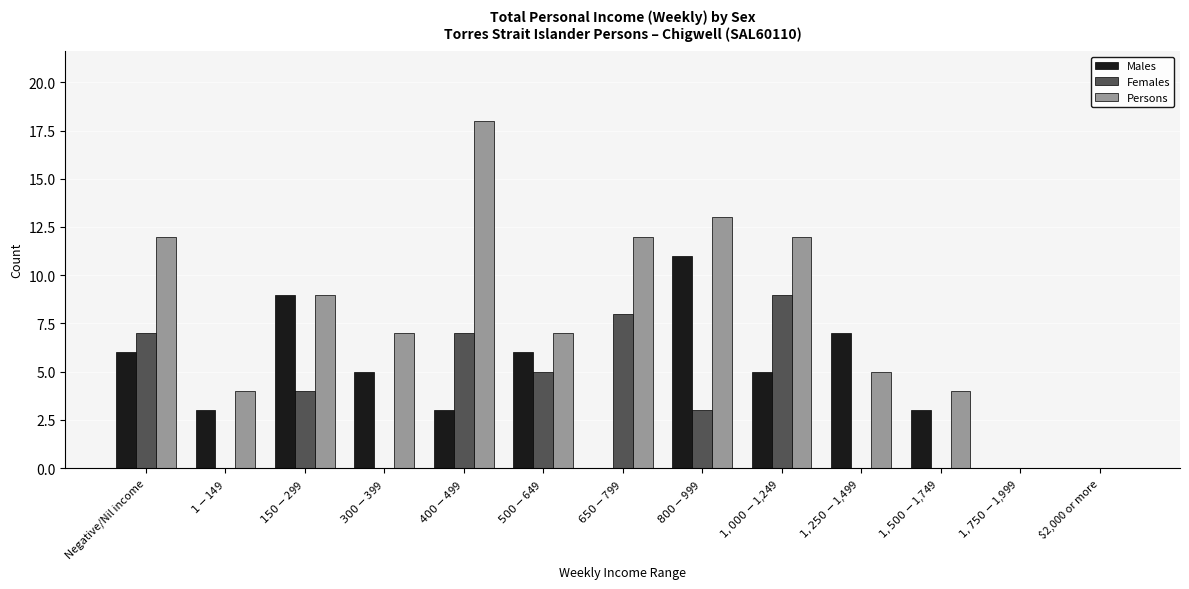

What is the maximum value for Persons?

18